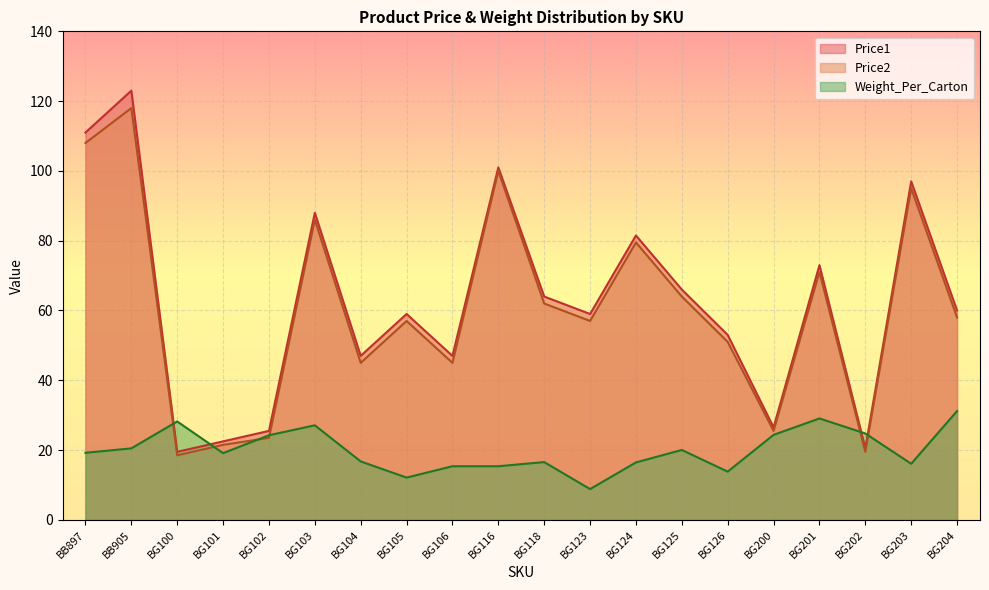

What is the label of the 7th point from the right?

BG125